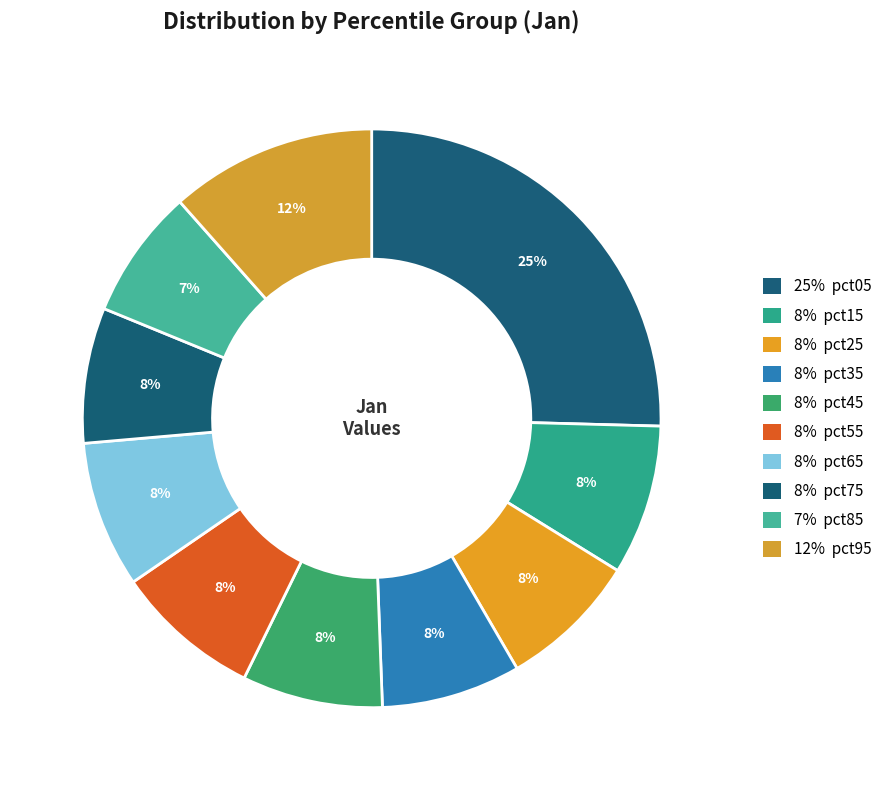

What is the largest slice in the pie chart?

pct05